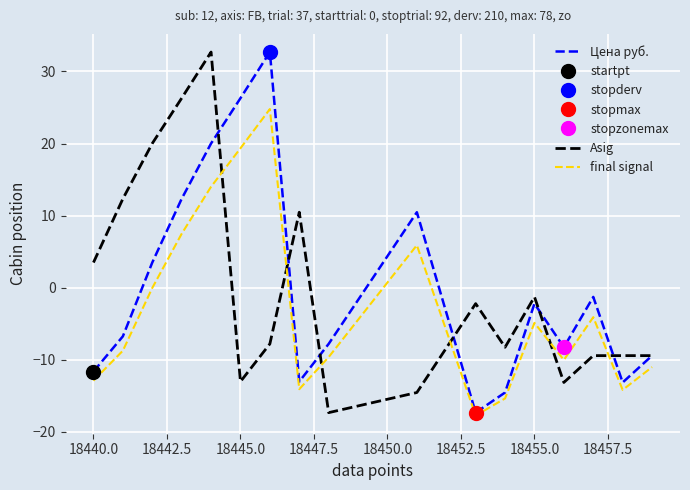

What is the lowest value of the Asig series?

-17.3